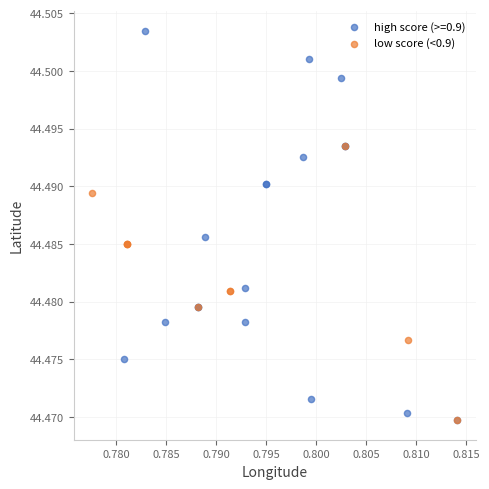

Which series has the widest spread of Y values?

high score (>=0.9)